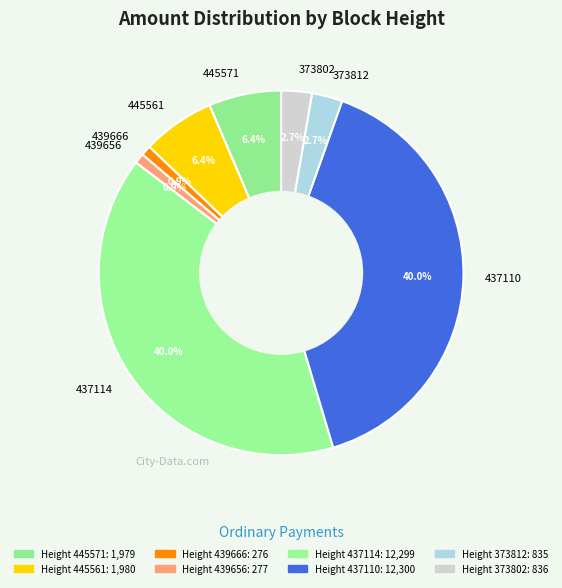

To the nearest percent, what percentage of the pie is 373812?

3%